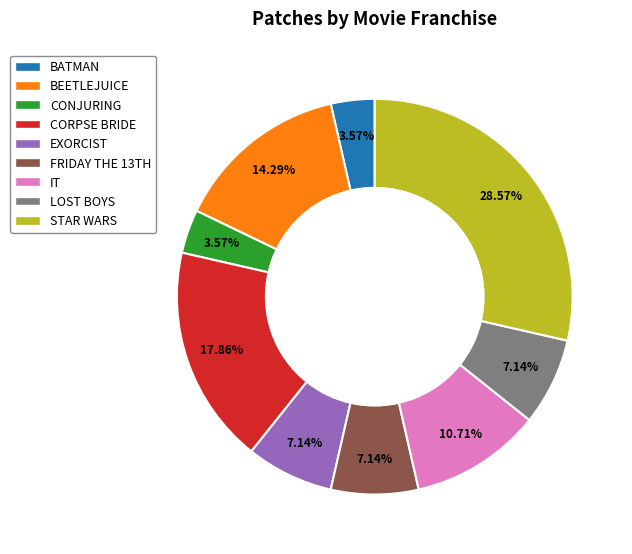

Is it true that LOST BOYS is 1% of the pie?

False